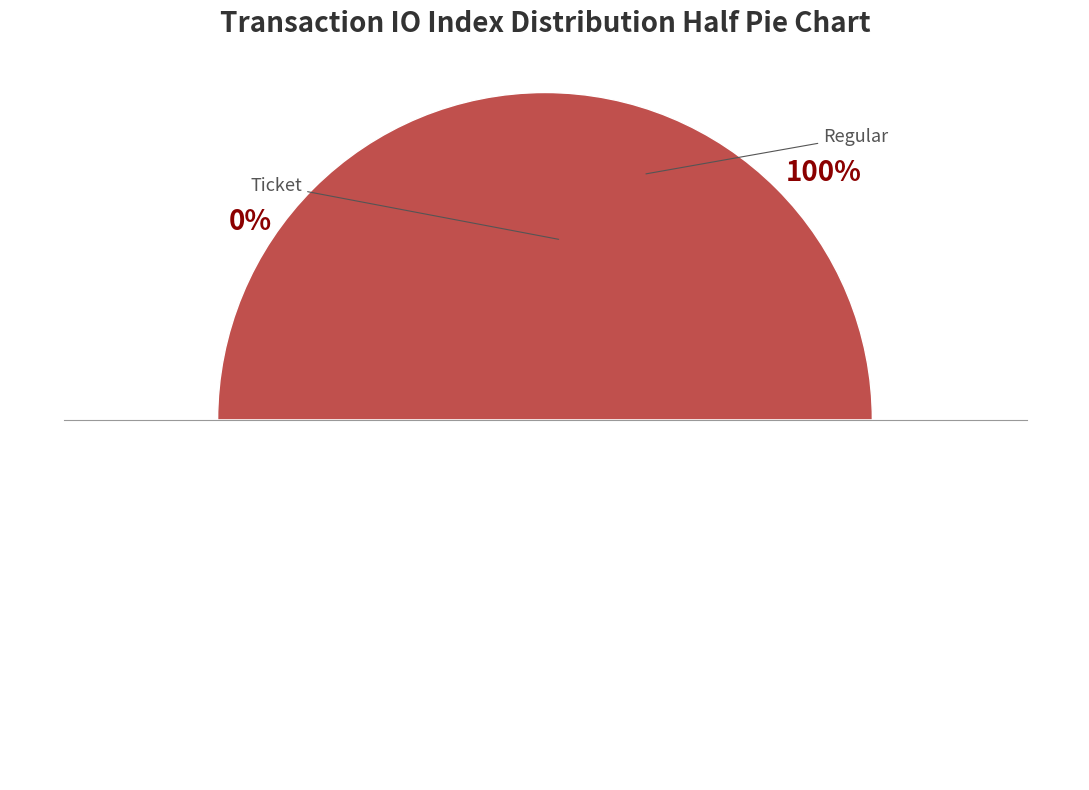

Which slice is the largest?

Regular (io_index=10)